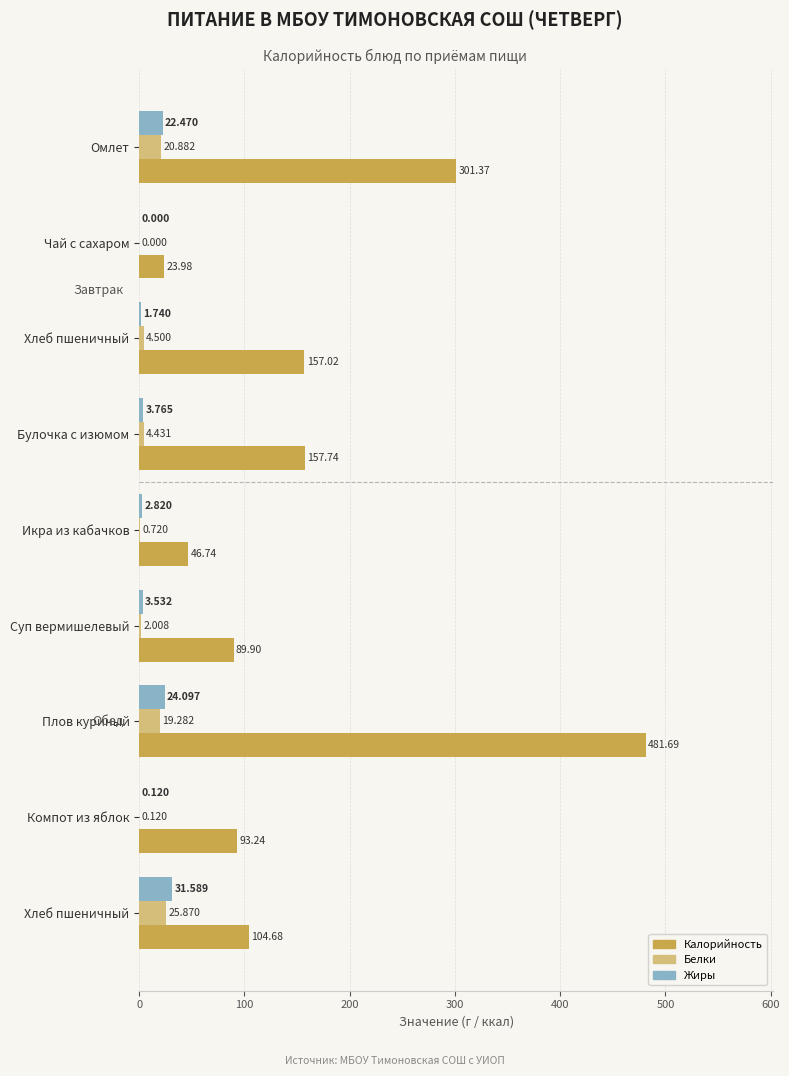

What are all the series names shown in the legend?

Калорийность, Белки, Жиры